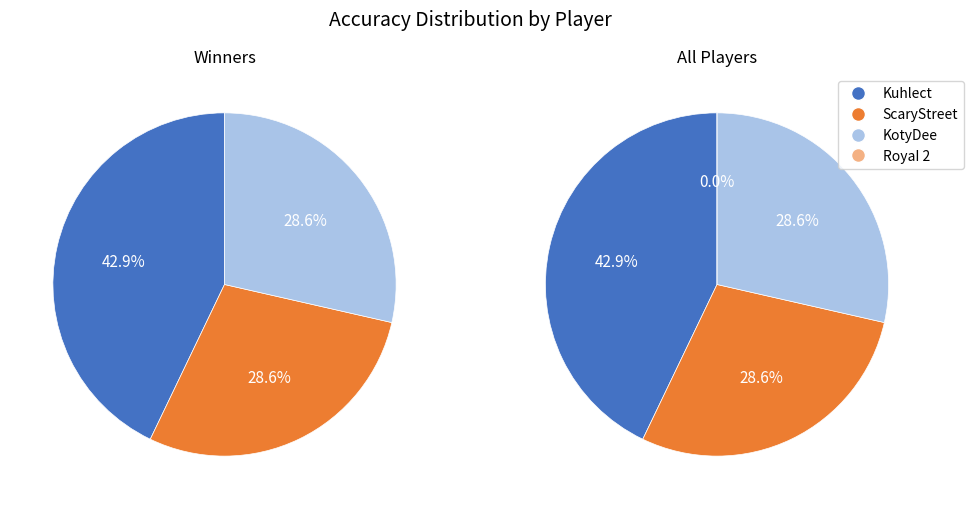

What is the change in value from ScaryStreet to RoyaI 2?

-53.9